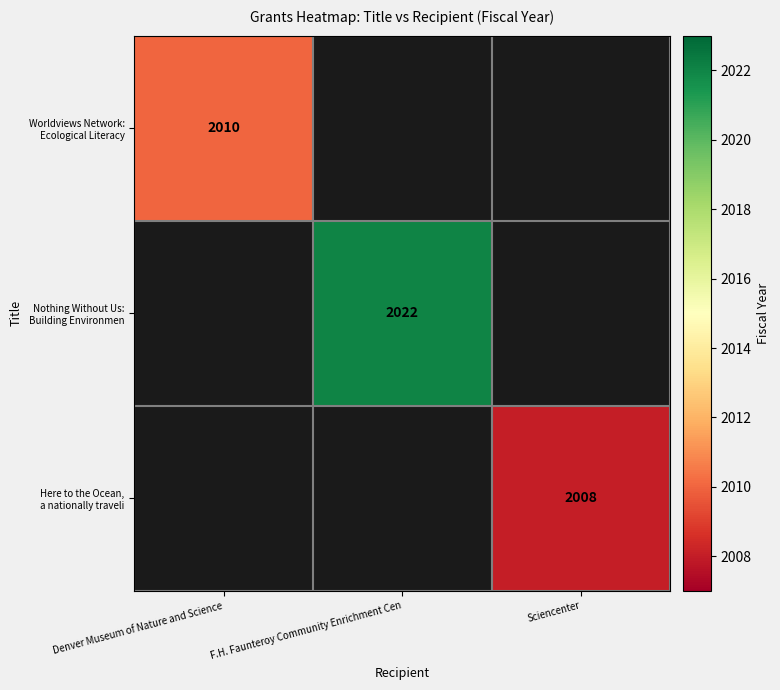

What is the greatest value displayed?

2022.0